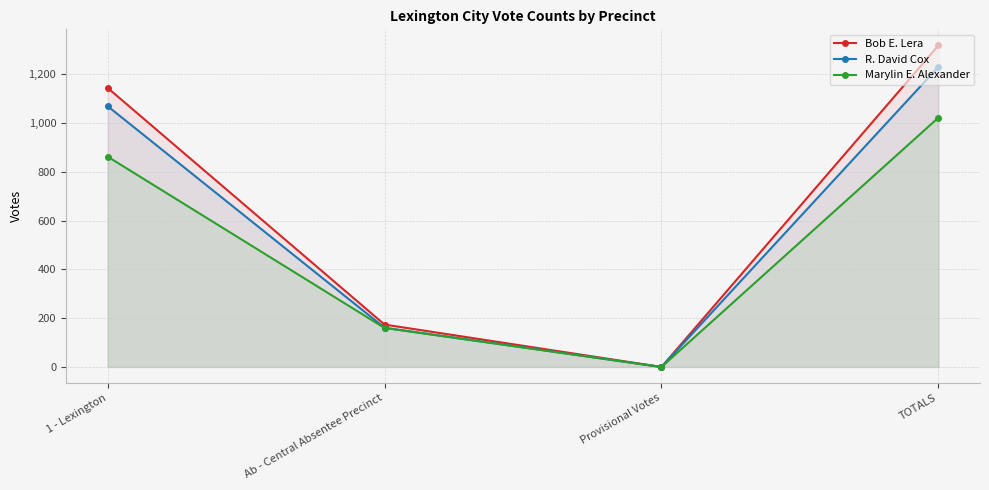

Where is Bob E. Lera nearest to the value 659?

Ab - Central Absentee Precinct